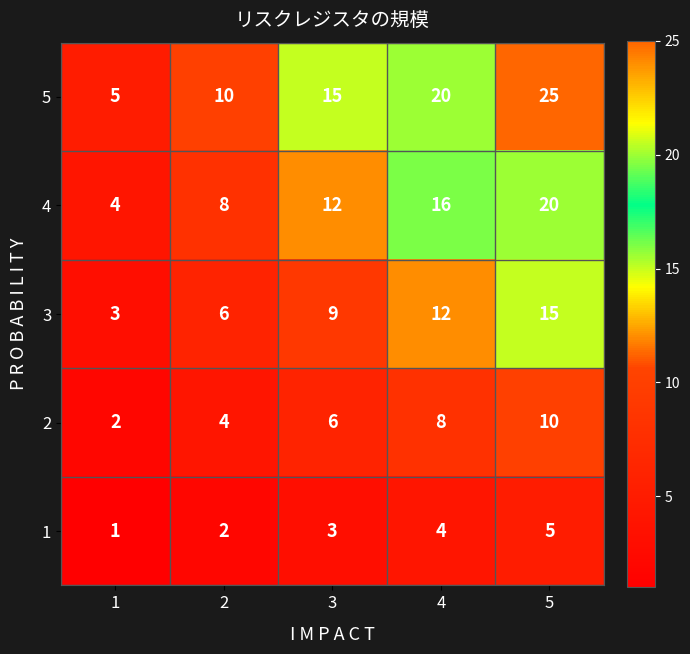

At which category is the sum across all series the highest?

5